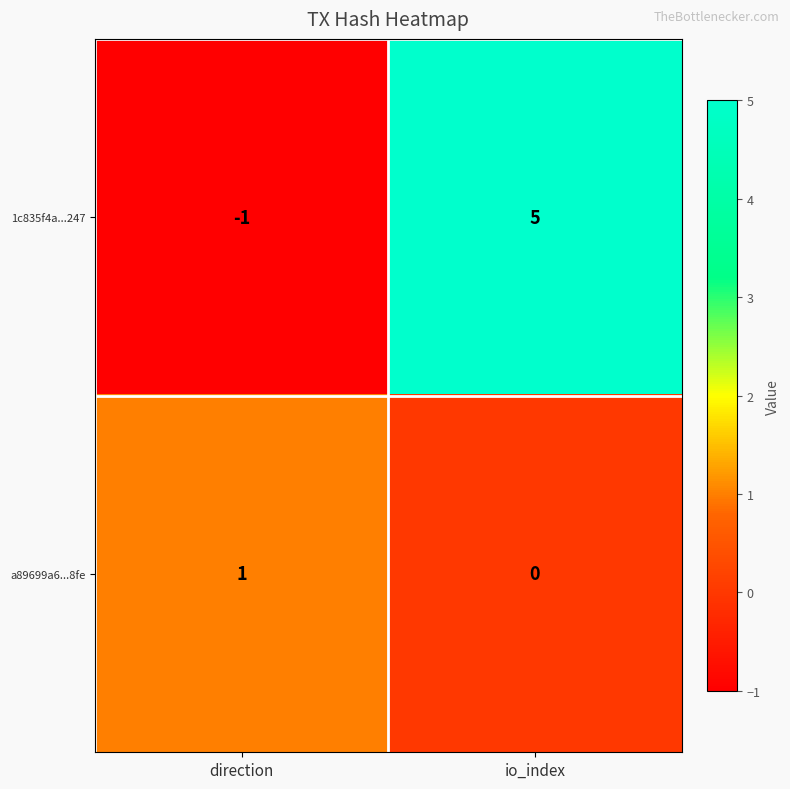

Between direction and io_index, which series saw the biggest shift?

1c835f4a...247